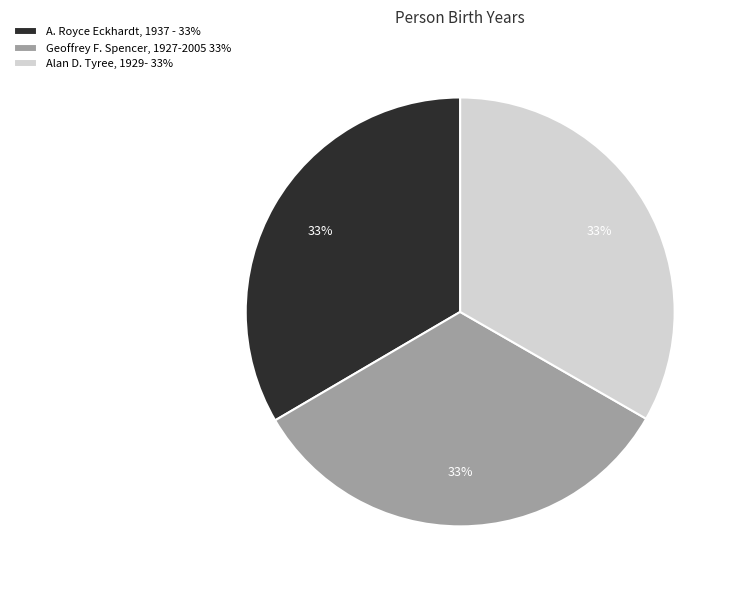

Is there any slice that represents more than half of the pie?

No